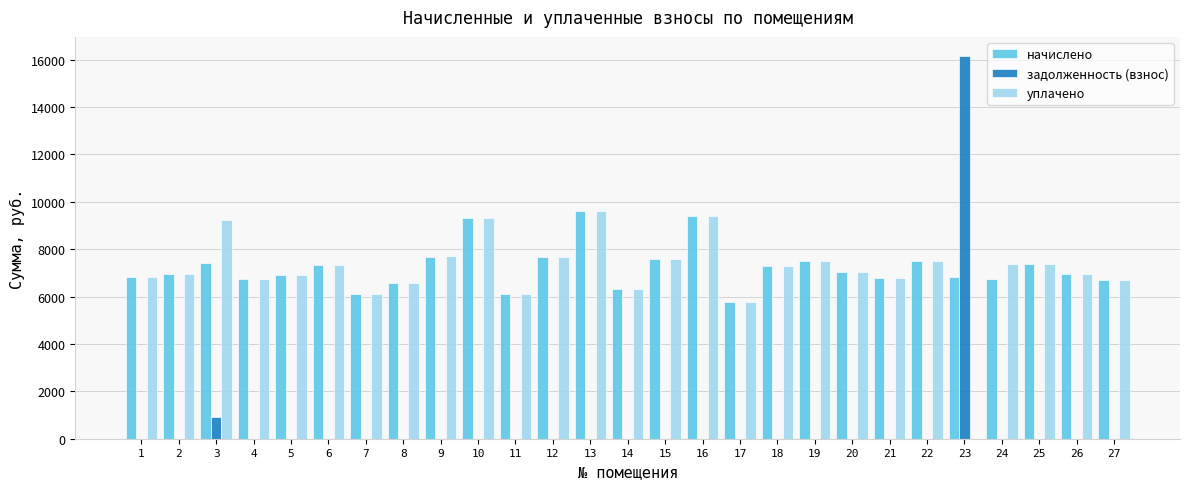

What is the sum of the начислено values at 19 and 22?

14976.2